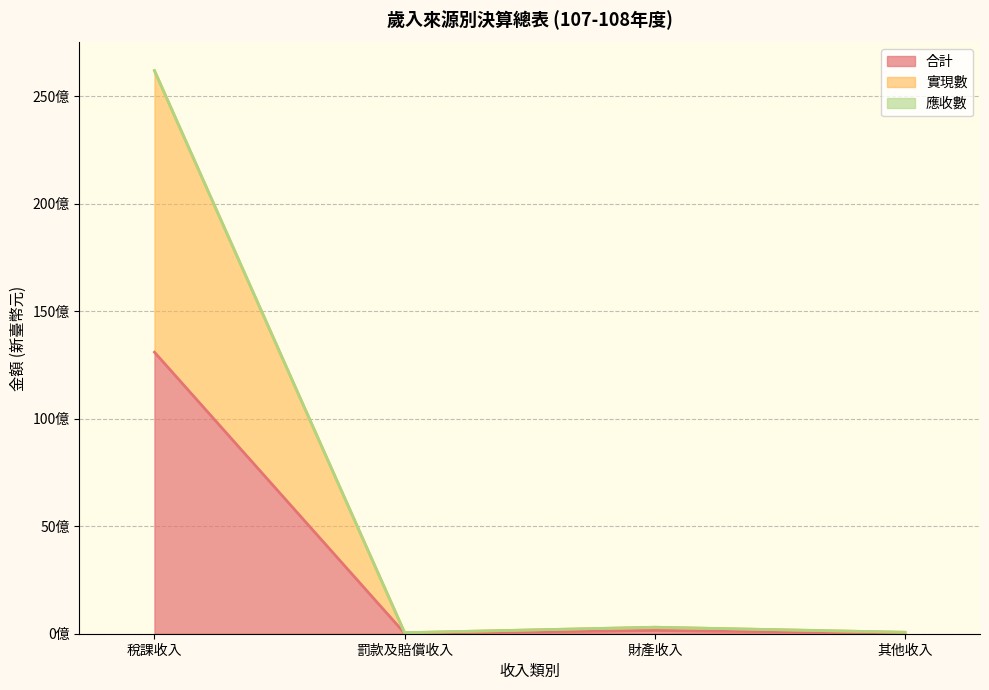

Rank the categories by 實現數 value from highest to lowest.

稅課收入, 財產收入, 其他收入, 罰款及賠償收入